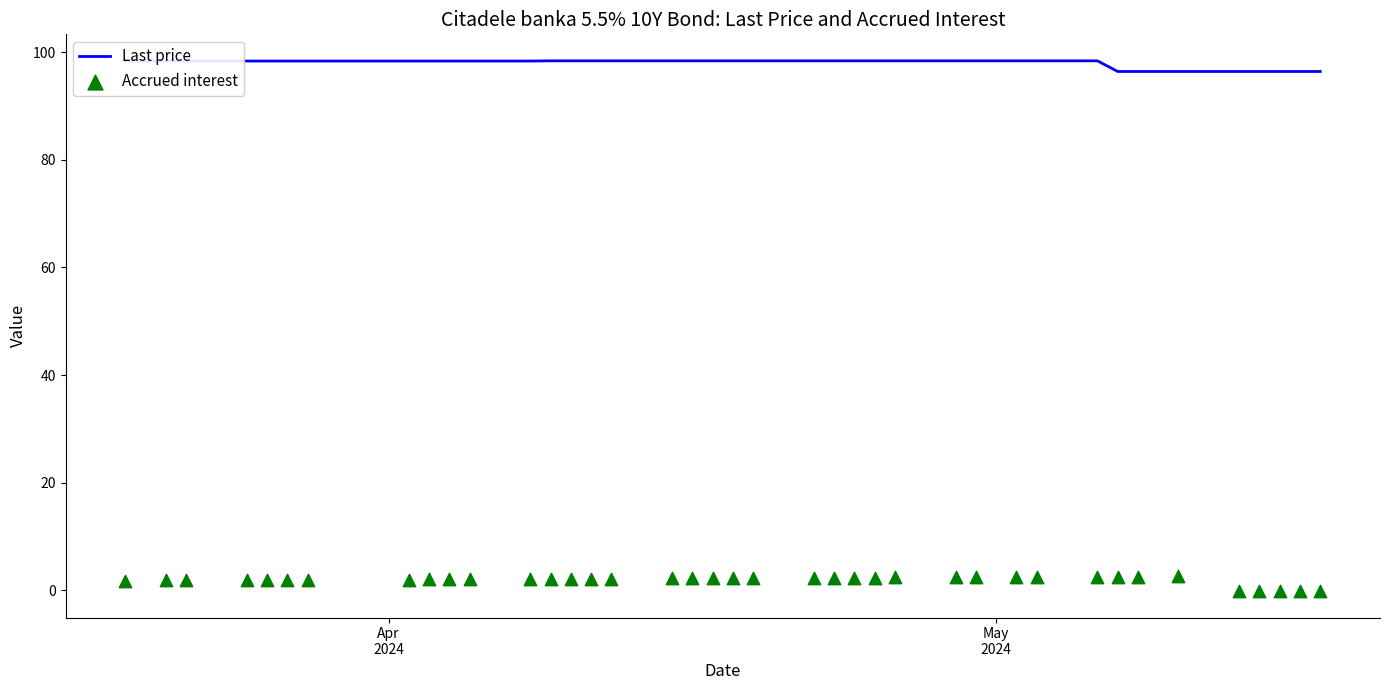

What is the highest value of the Last price series?

98.4